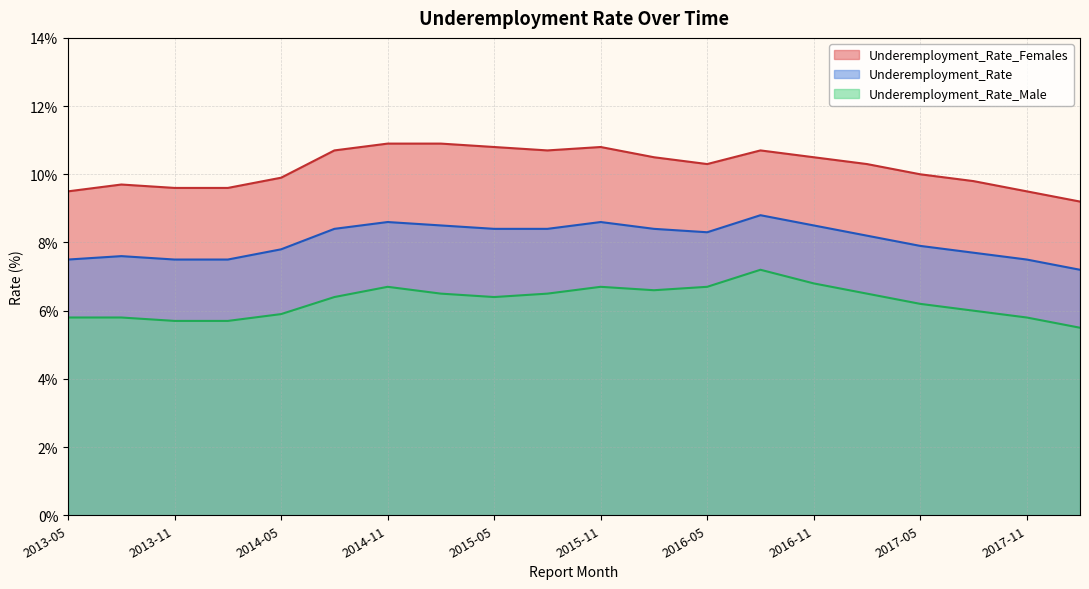

What are all the series names shown in the legend?

Underemployment_Rate_Females, Underemployment_Rate, Underemployment_Rate_Male